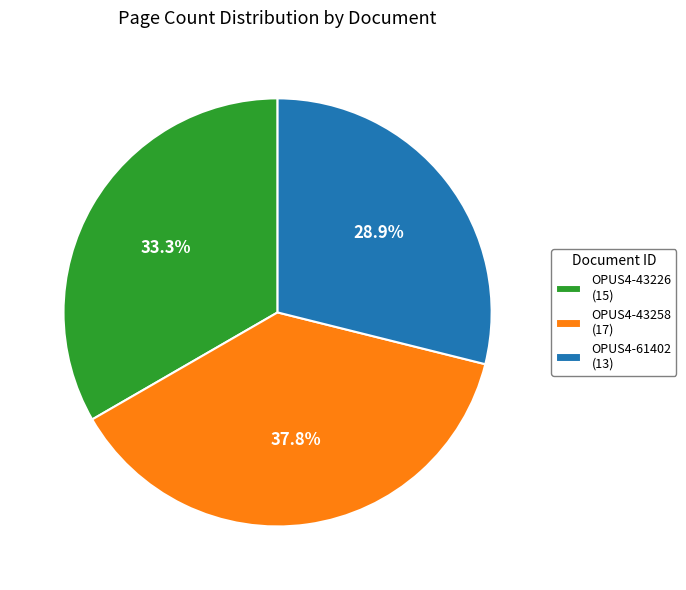

To the nearest percent, what portion does OPUS4-43226 represent?

33%